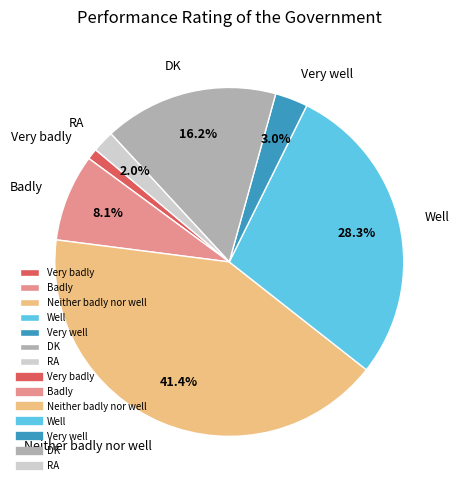

To the nearest percent, what is the combined percentage of Very well and Well?

31%